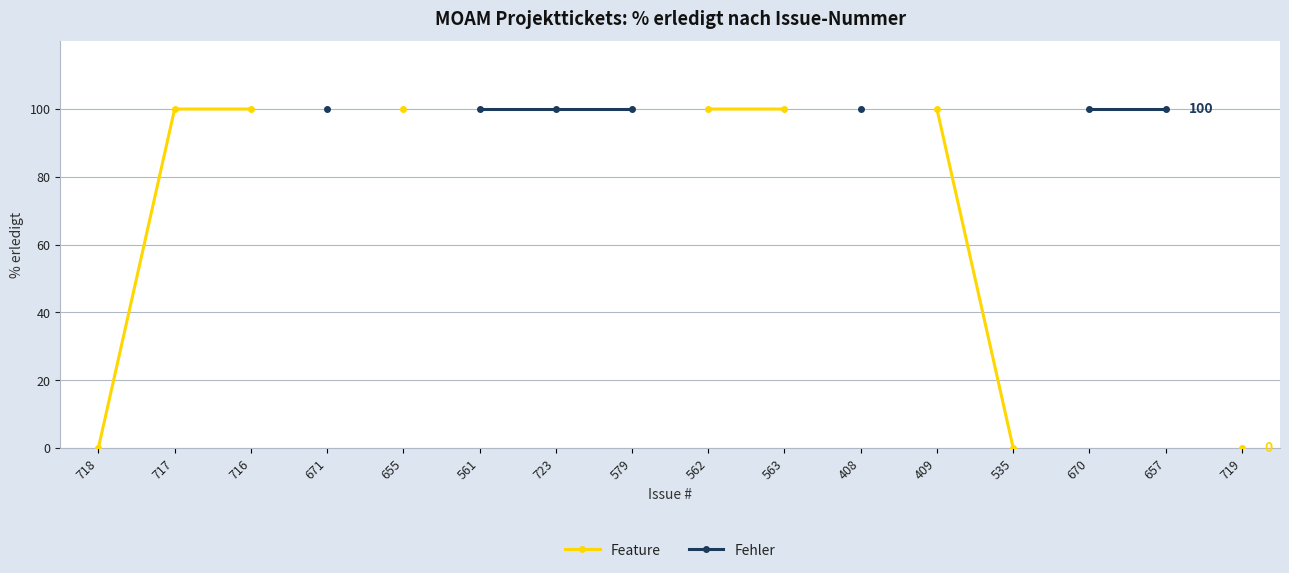

True or false: Fehler has a value of 100.0 at 657.

True